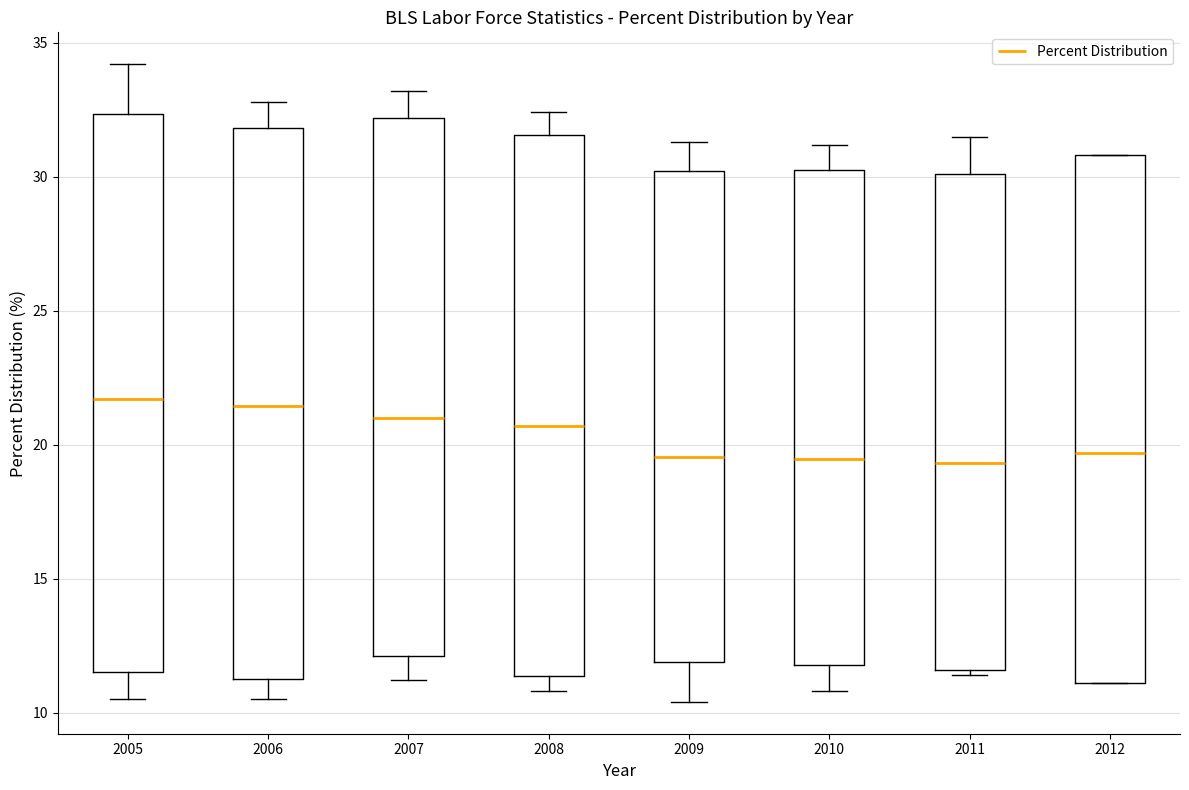

Reading left to right, read every box against the y-axis: the position of its median line, the range the box covers, and the ends of its whiskers. The values are not printed on the chart, so give them approximately, as read against the axis.

2005: median 21.5, box 11.5 to 32.5, whiskers 10.5 to 34.0
2006: median 21.5, box 11.5 to 32.0, whiskers 10.5 to 33.0
2007: median 21.0, box 12.0 to 32.0, whiskers 11.0 to 33.0
2008: median 20.5, box 11.5 to 31.5, whiskers 11.0 to 32.5
2009: median 19.5, box 12.0 to 30.0, whiskers 10.5 to 31.5
2010: median 19.5, box 12.0 to 30.5, whiskers 11.0 to 31.0
2011: median 19.5, box 11.5 to 30.0, whiskers 11.5 (just below the box's lower edge) to 31.5
2012: median 19.5, box 11.0 to 31.0, whiskers 11.0 to 31.0